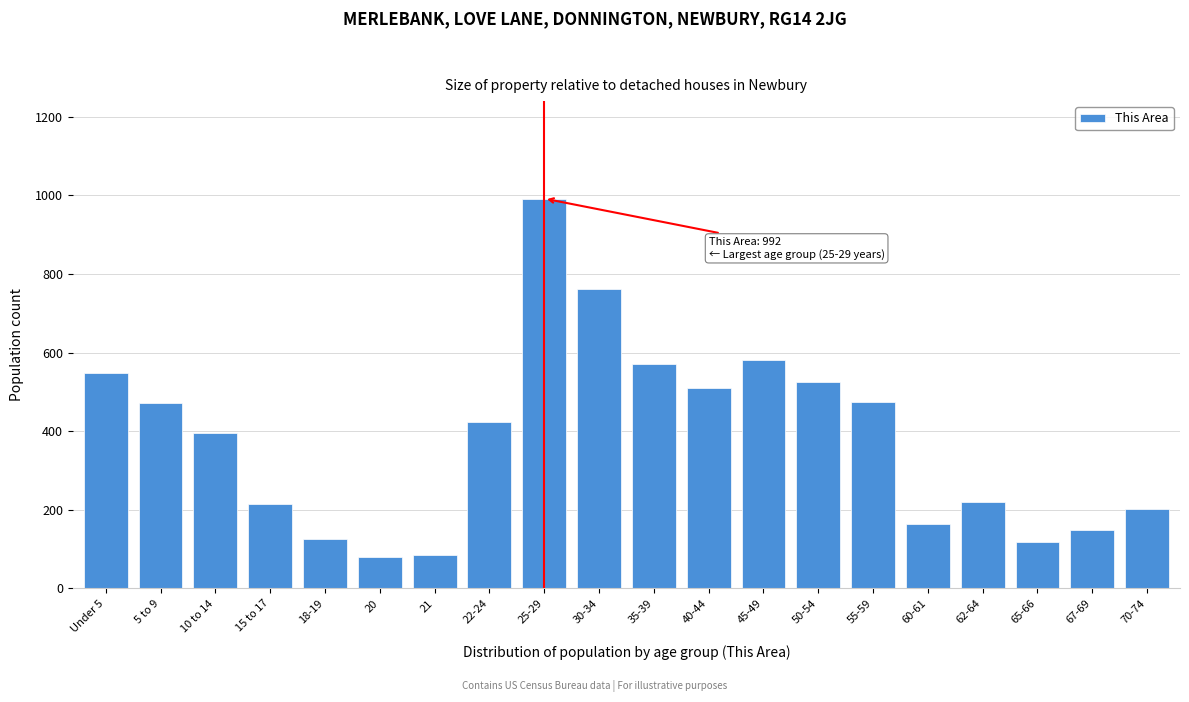

True or false: the data shows 572 at 35-39.

True